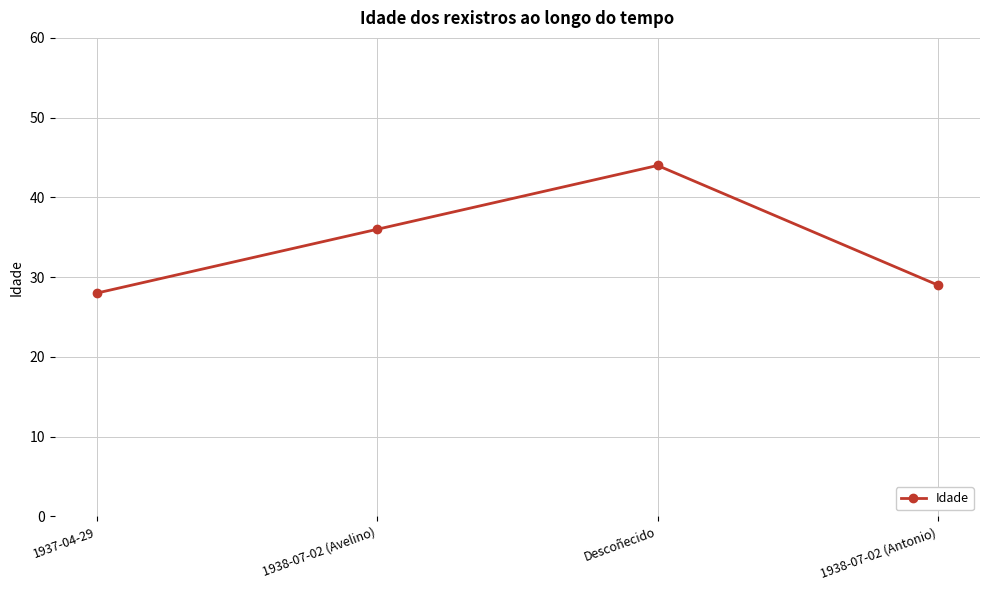

How many data points does each series have?

4